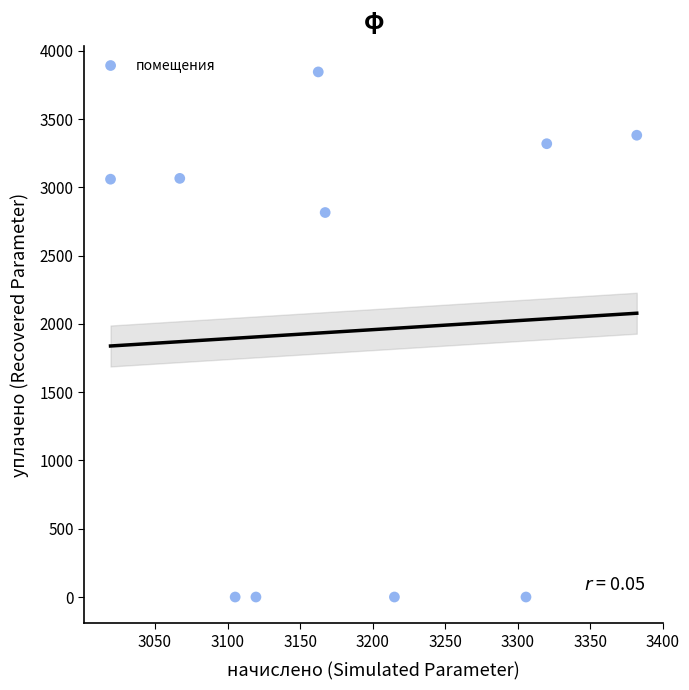

What Y value in the scatter plot is closest to 1922?

2815.9